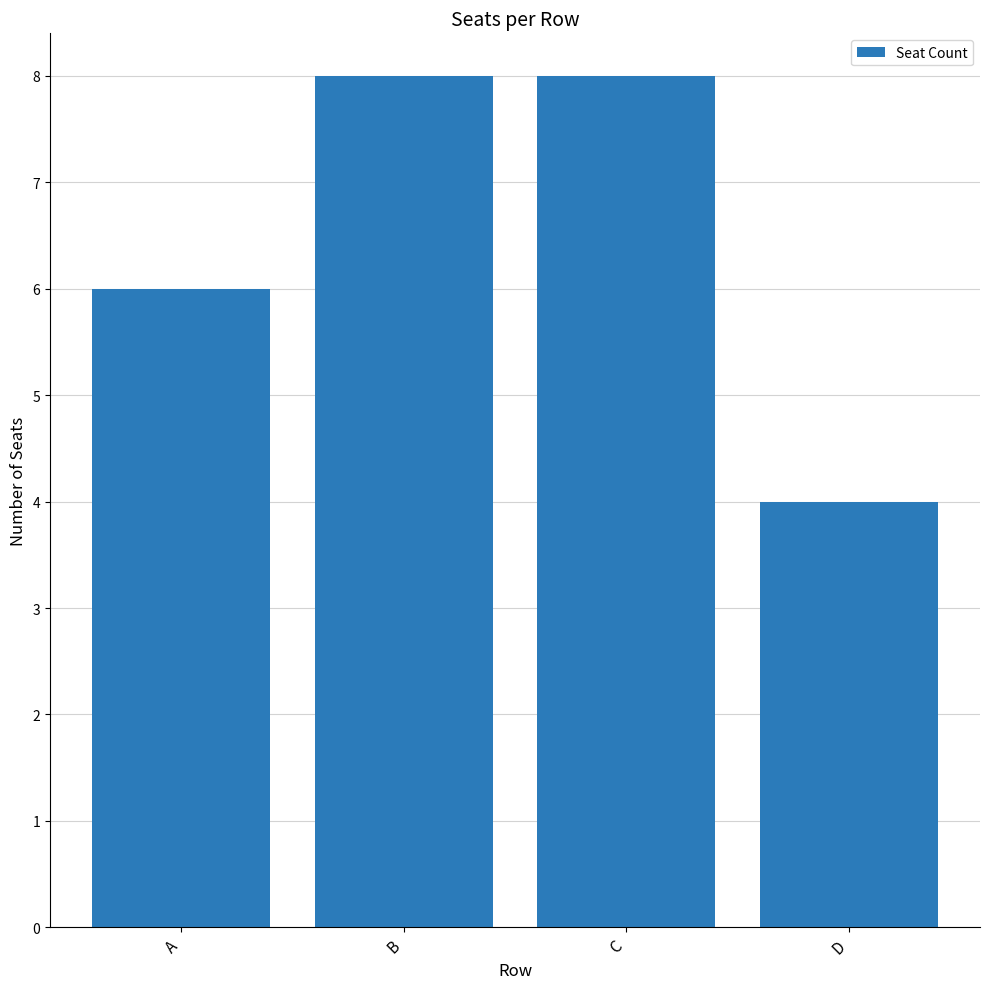

What is the change in value from A to C?

+2